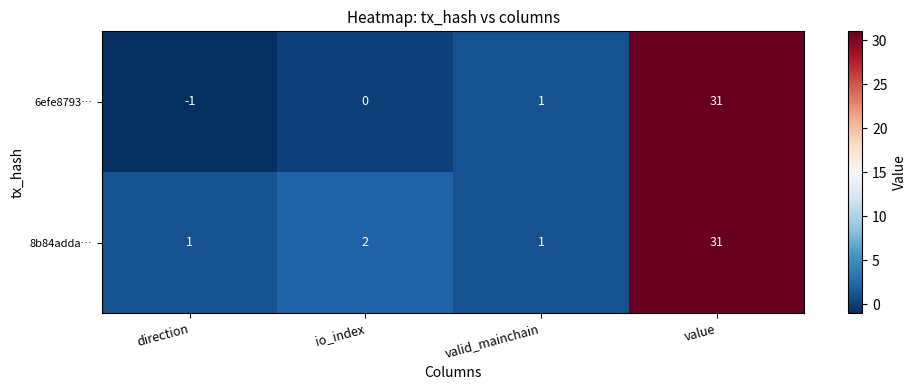

How many distinct data groups are displayed?

2